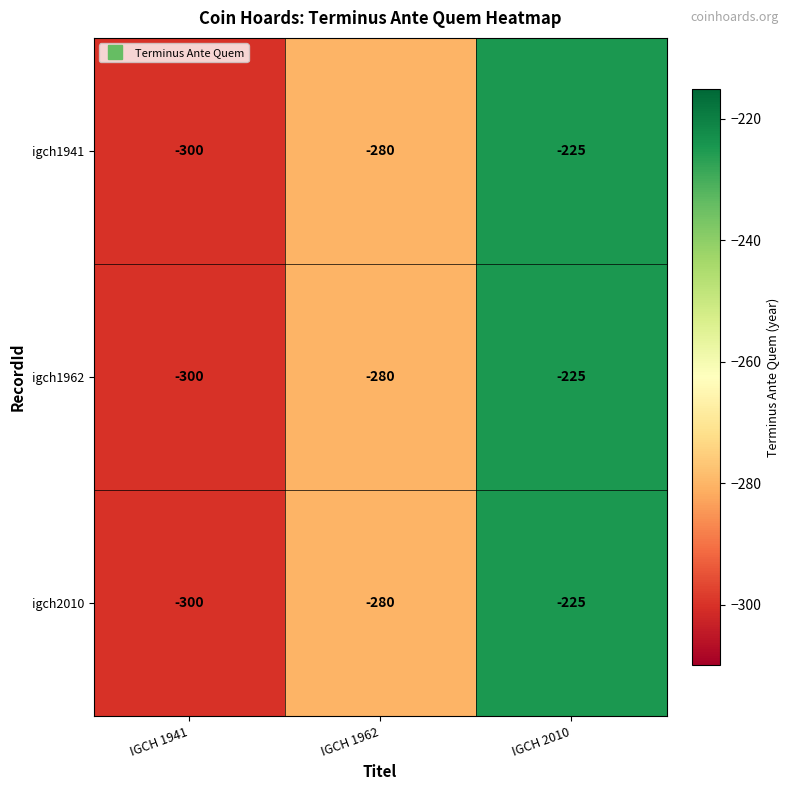

Where does the igch1941 series first go above -280?

IGCH 2010